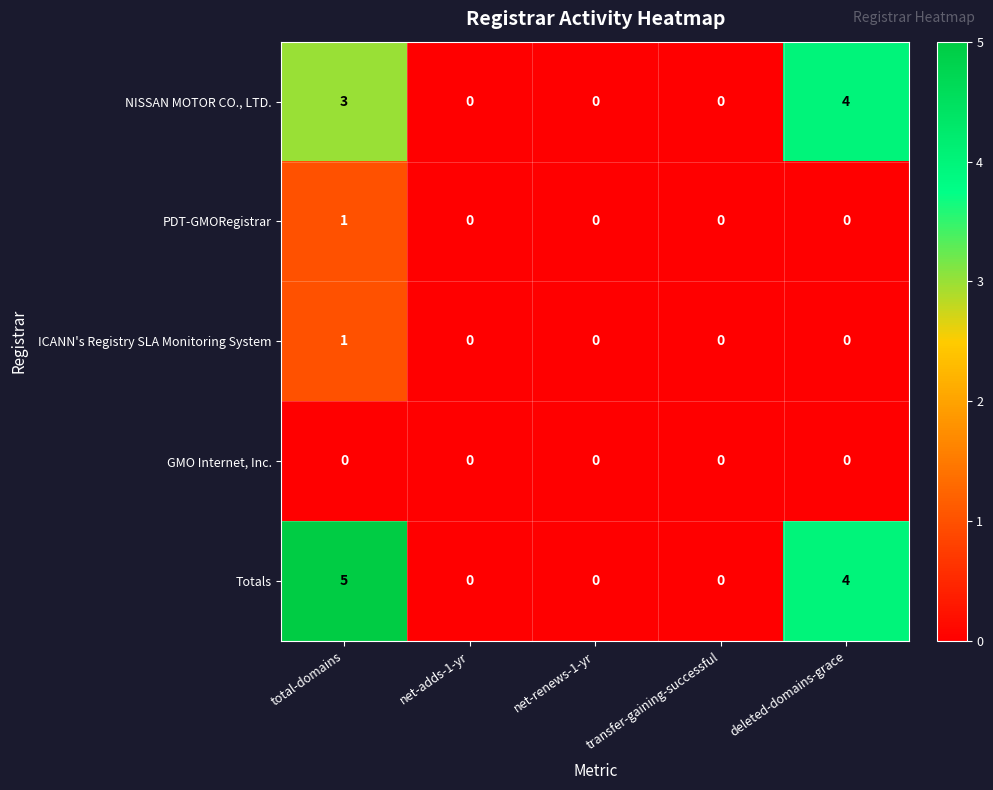

Reading left to right, what are all the values shown in this chart?

NISSAN MOTOR CO., LTD.: 3	0	0	0	4
PDT-GMORegistrar: 1	0	0	0	0
ICANN's Registry SLA Monitoring System: 1	0	0	0	0
GMO Internet, Inc.: 0	0	0	0	0
Totals: 5	0	0	0	4